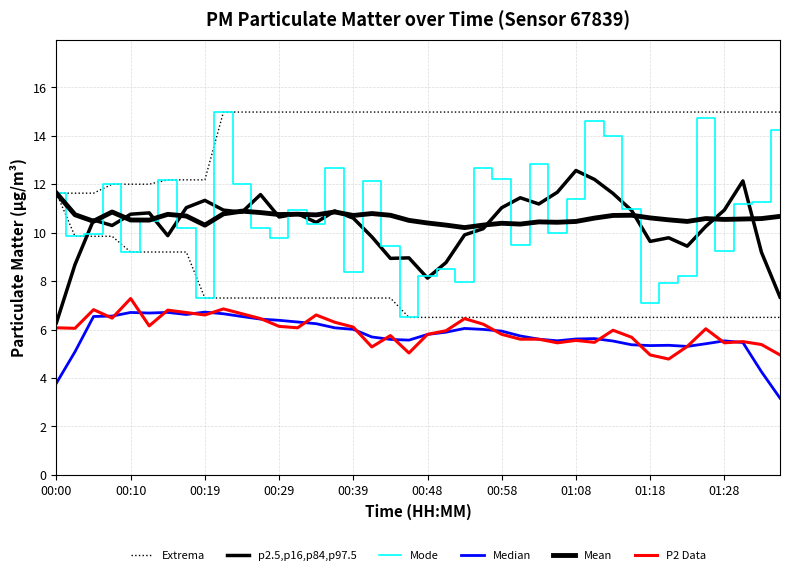

True or false: Extrema has a value of 6.2 at 25.

False